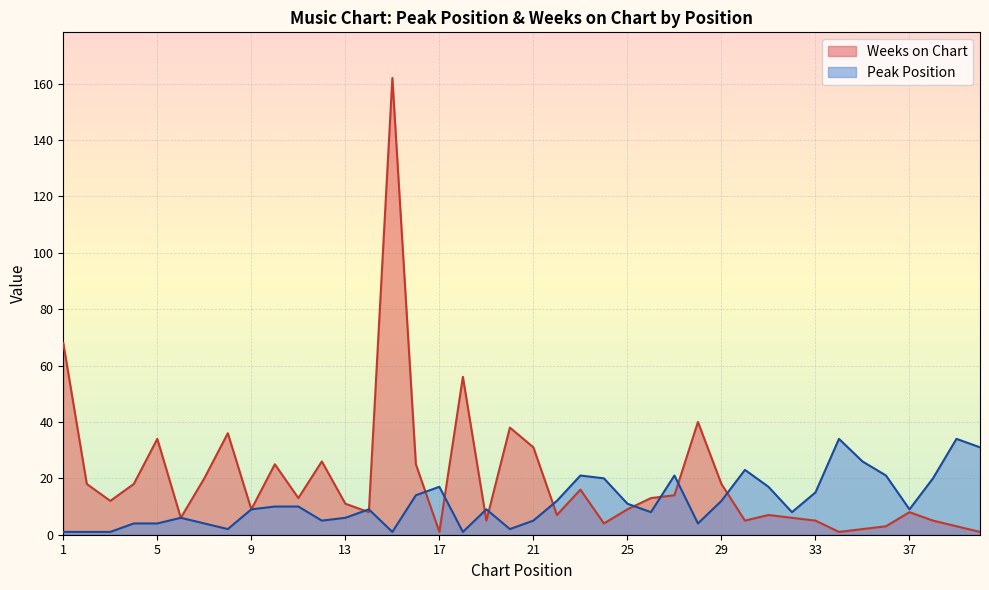

How many intersections are there between Peak Position and Weeks on Chart?

11